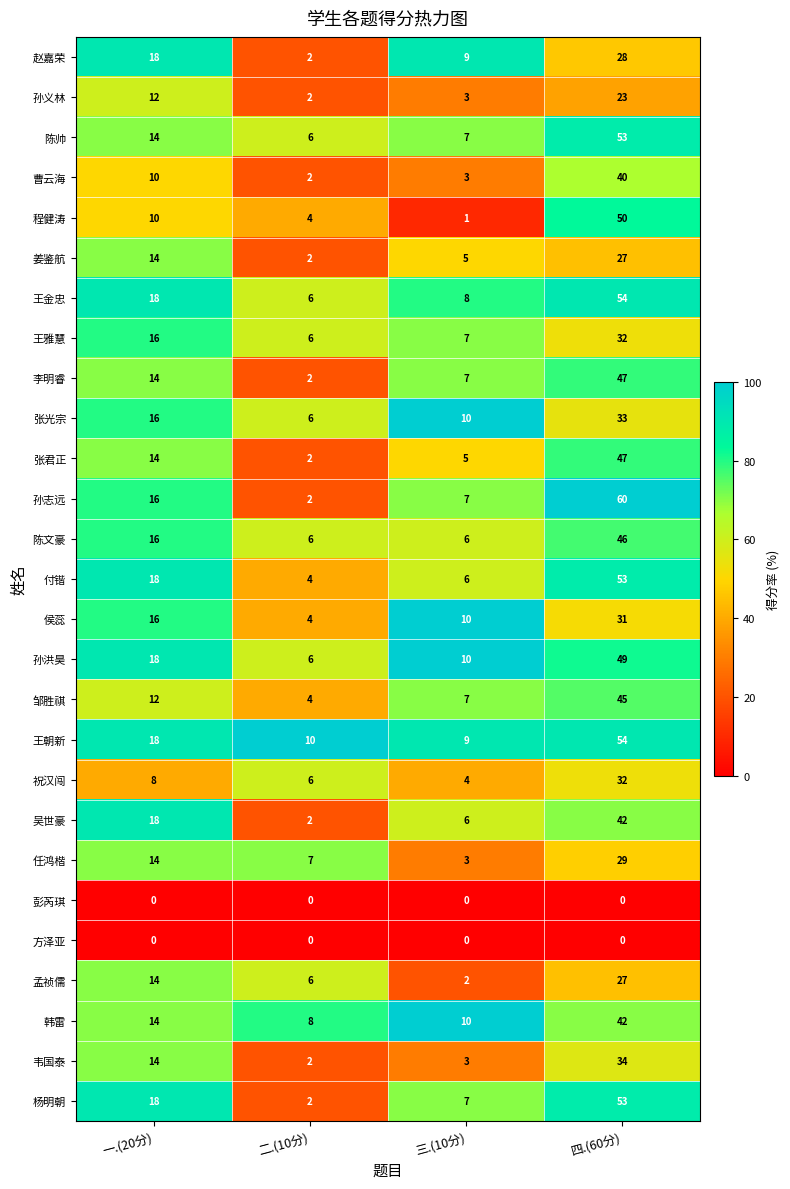

The value of 韦国泰 at 三.(10分) is 2. True or false?

False